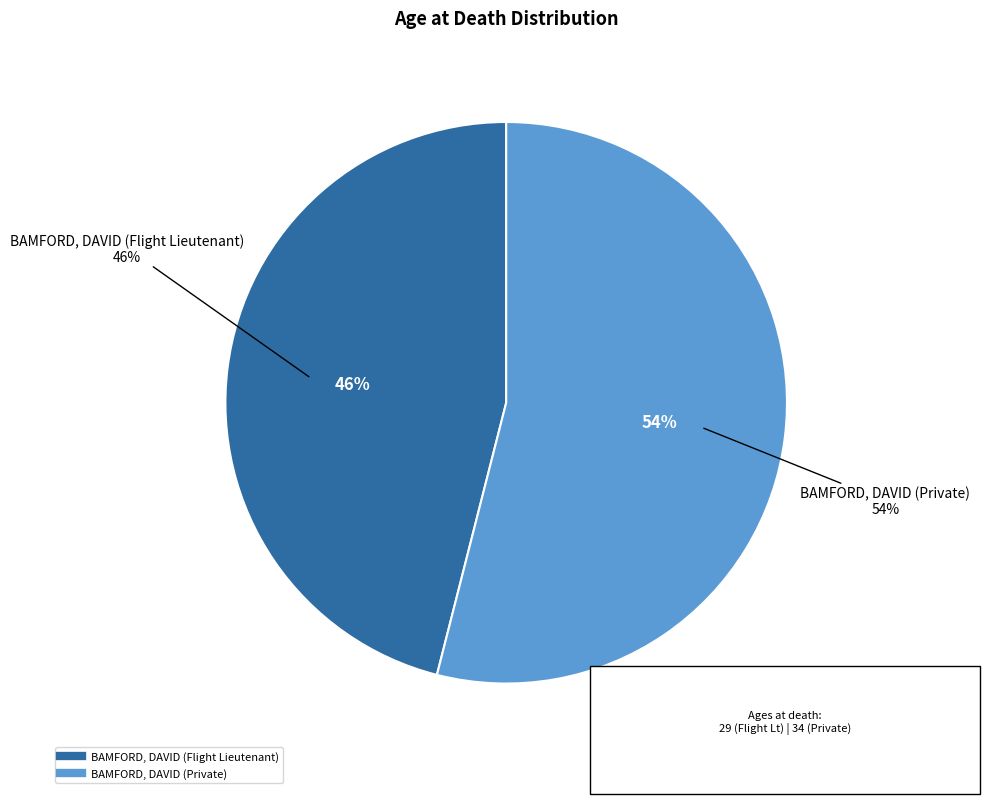

What is the ratio of the value at BAMFORD, DAVID (Private) to the value at BAMFORD, DAVID (Flight Lieutenant)?

1.2